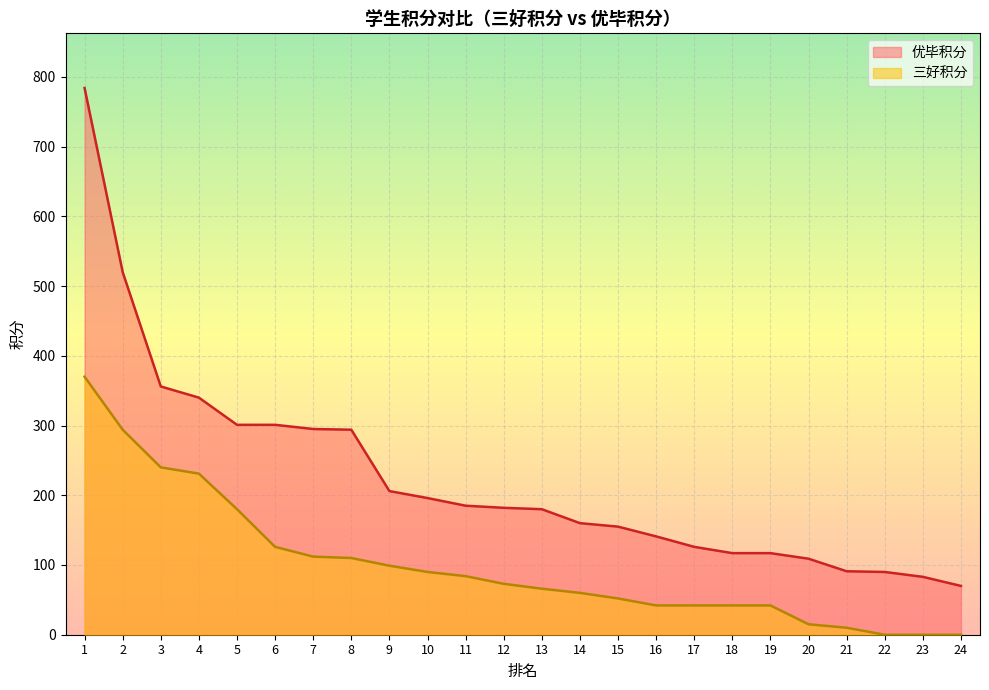

Reading right to left, what are all the values shown in this chart?

三好积分: 24=0	23=0	22=0	21=10	20=15	19=42	18=42	17=42	16=42	15=52	14=60	13=66	12=73	11=84	10=90	9=99	8=110	7=112	6=126	5=180	4=231	3=240	2=294	1=370
优毕积分: 24=70	23=83	22=90	21=91	20=109	19=117	18=117	17=126	16=141	15=155	14=160	13=180	12=182	11=185	10=196	9=206	8=294	7=295	6=301	5=301	4=340	3=356	2=520	1=784